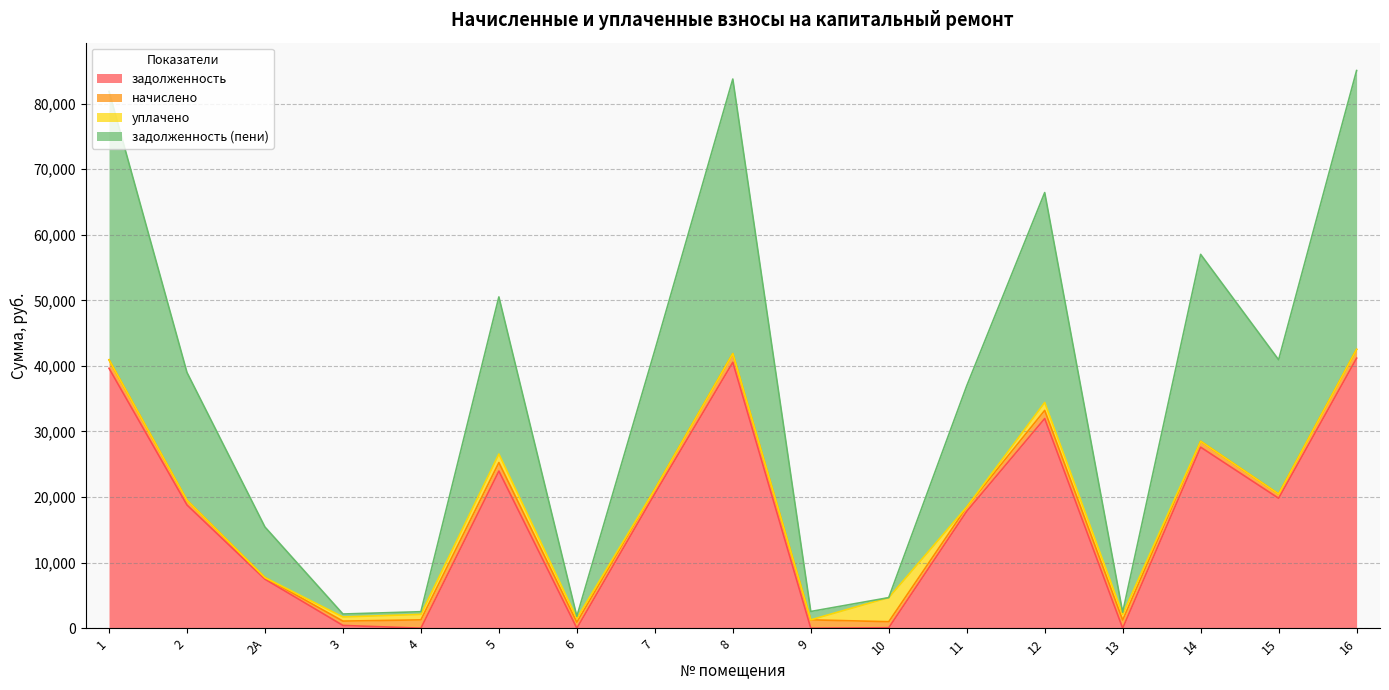

The задолженность series shows 23962.2 at 5. True or false?

True